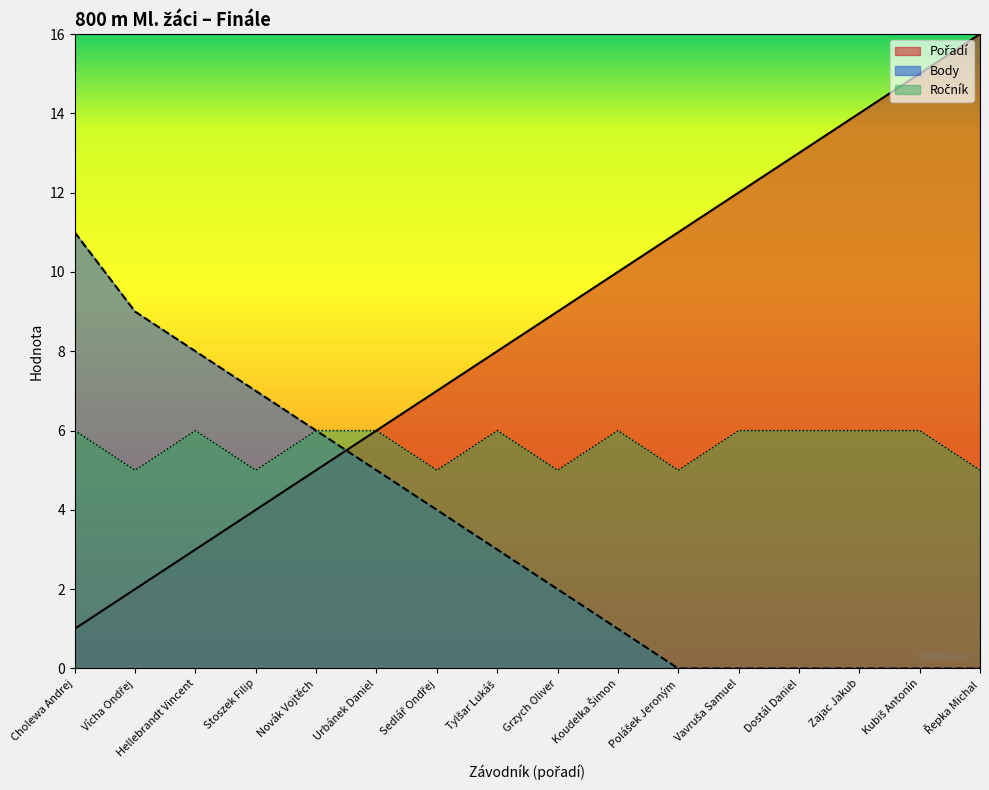

List the series in order of their overall mean, lowest first.

Body, Ročník, Pořadí